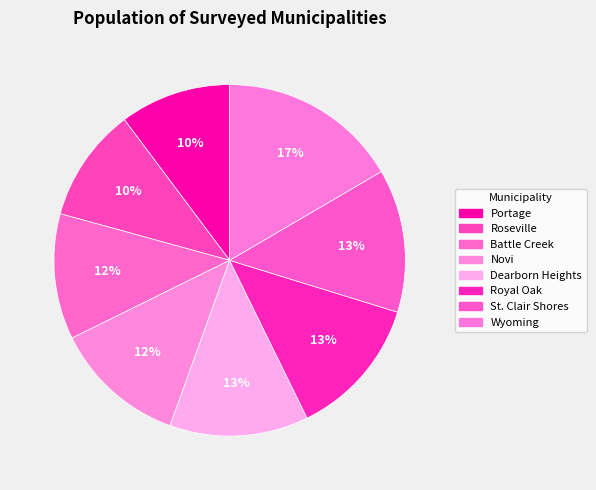

How many slices are in this pie chart?

8